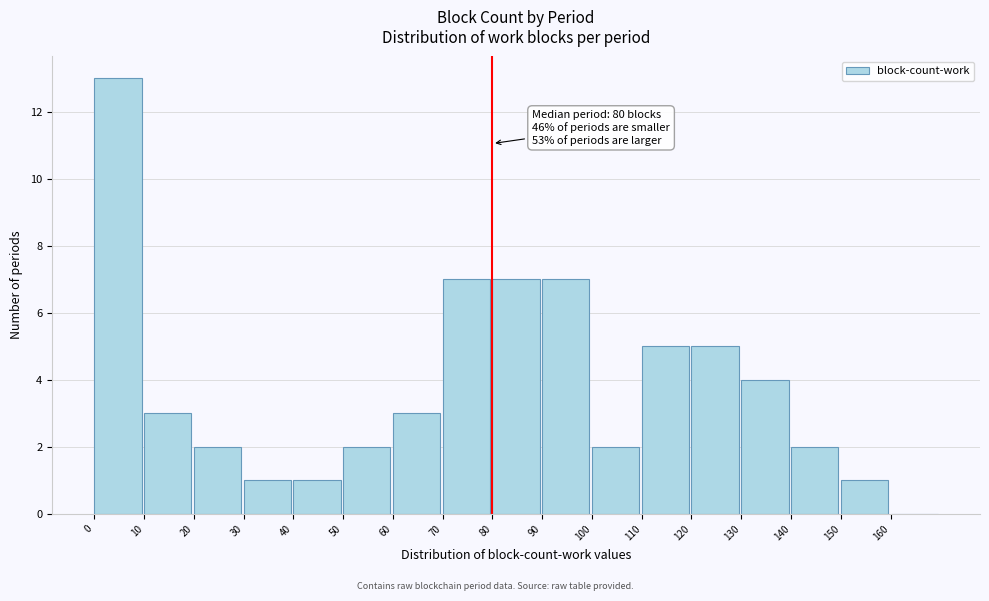

Which range on the x-axis has the tallest bar?

0 to 10